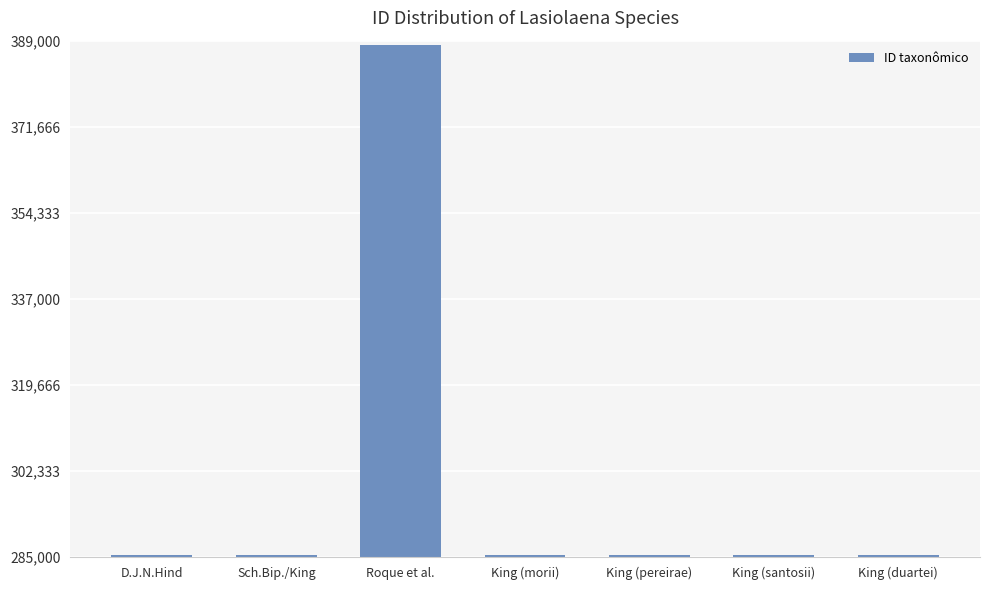

What is the value of the 7th bar from the left?

285372